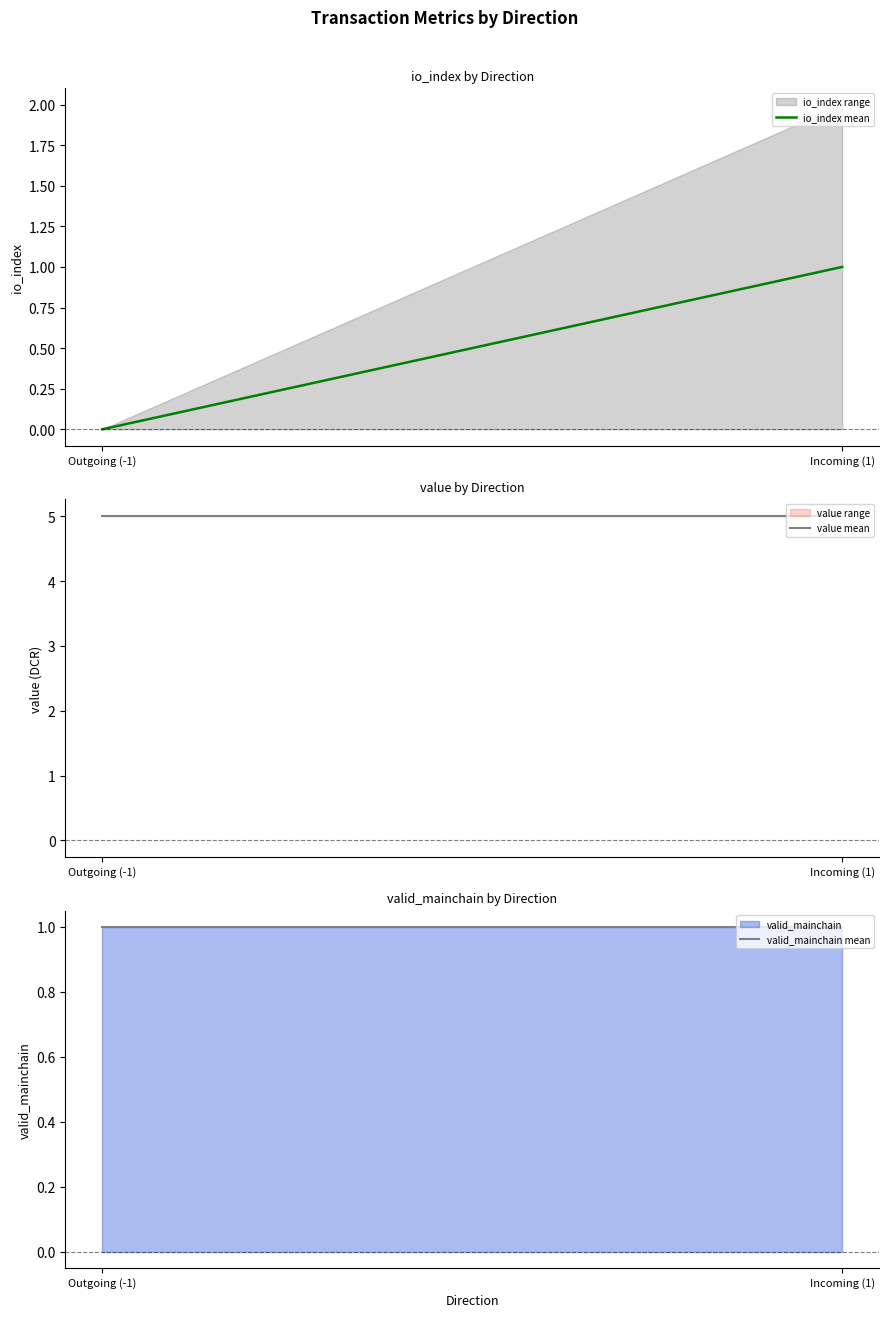

Does the chart display data point markers on the line(s)?

No